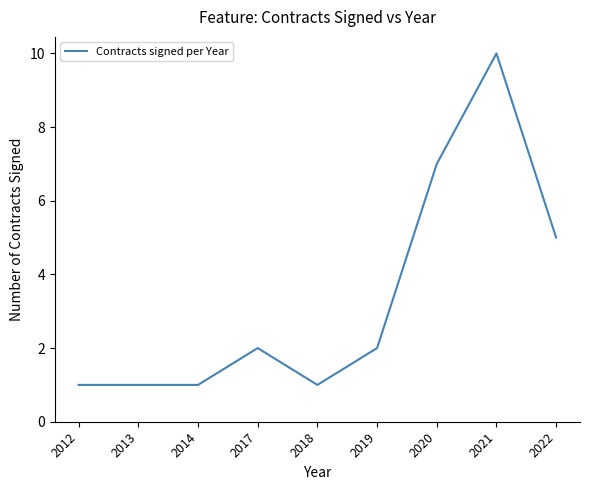

Reading right to left, transcribe all the data shown in this chart.

5	10	7	2	1	2	1	1	1